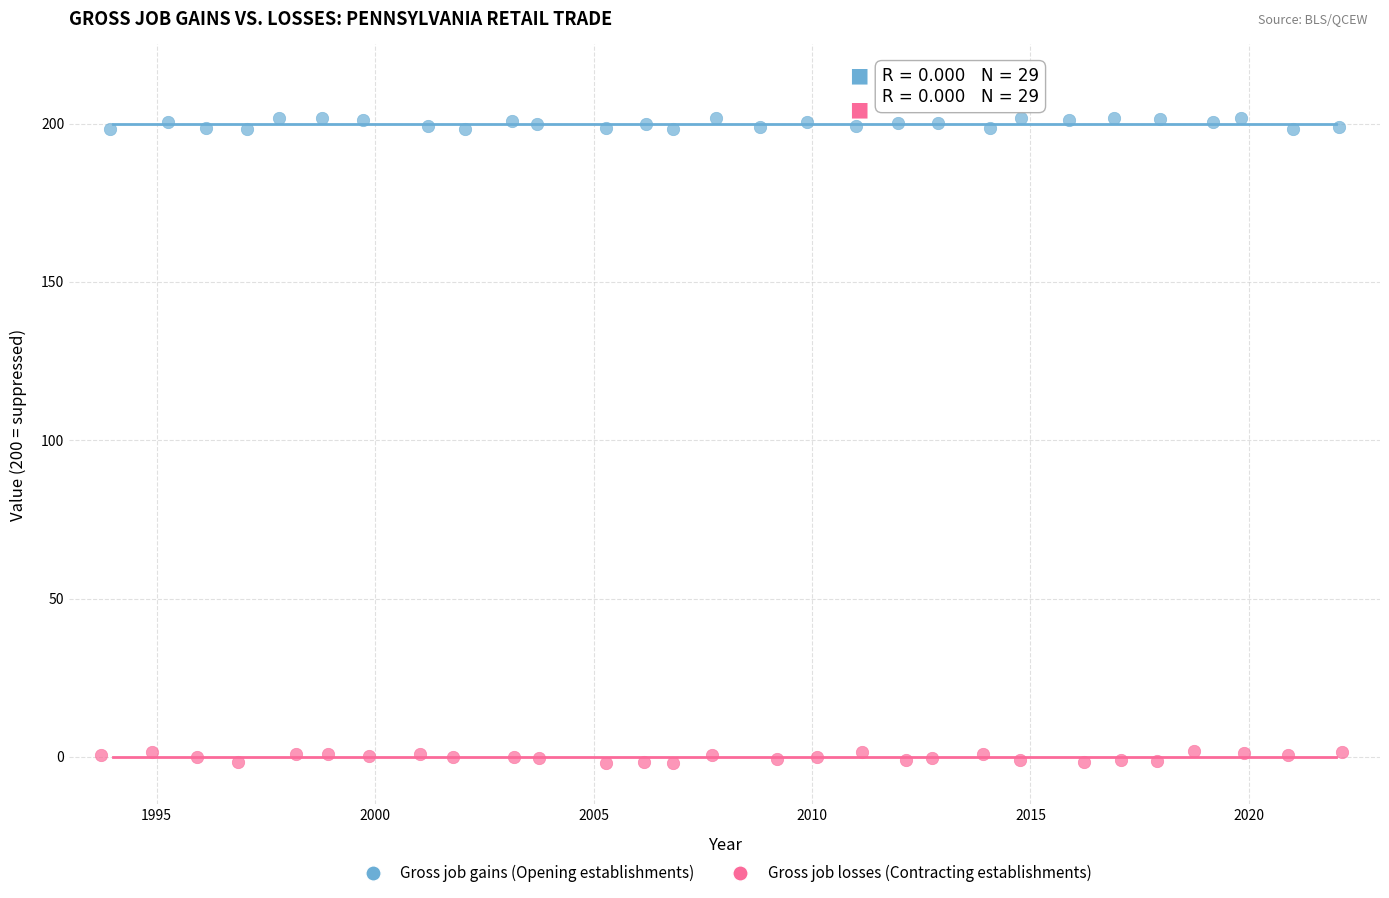

Which series reaches the maximum Y coordinate?

Gross job gains (Opening establishments)